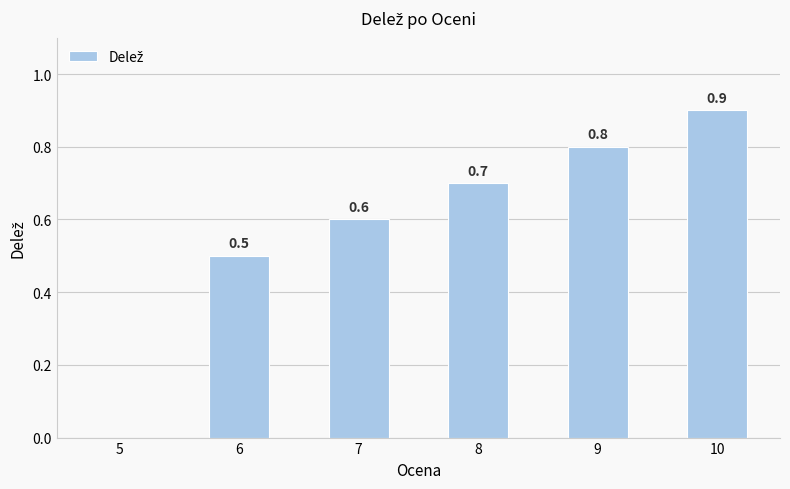

Count the number of data series in this chart.

1